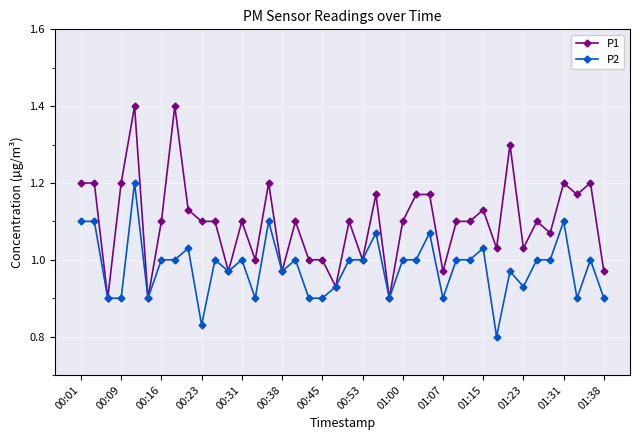

What is the maximum value shown in the chart?

1.4